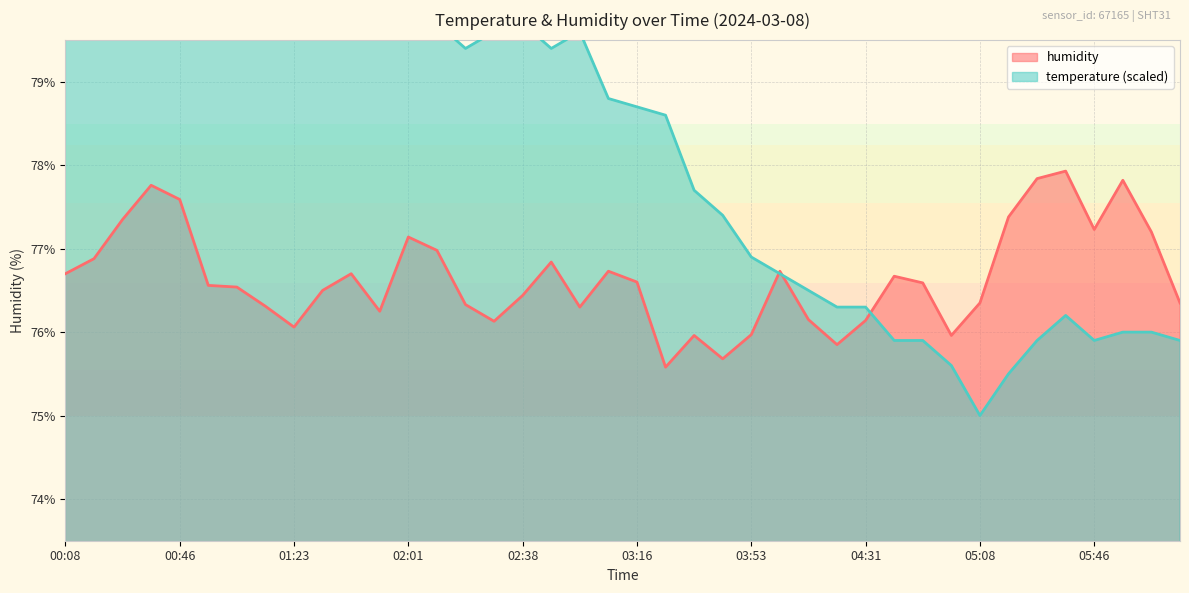

How many interior local peaks (higher than both neighbors) does the data have?

10